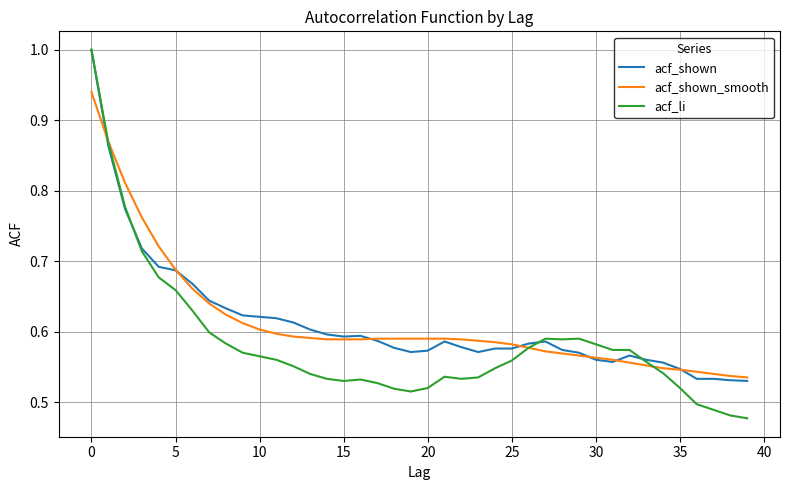

Which series has the widest spread of values?

acf_li